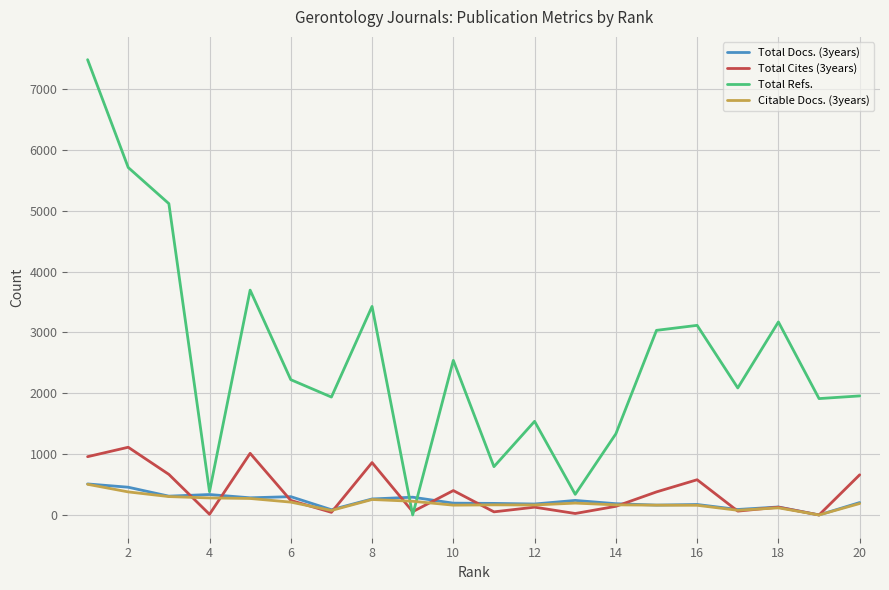

Which series has the largest total across all categories?

Total Refs.